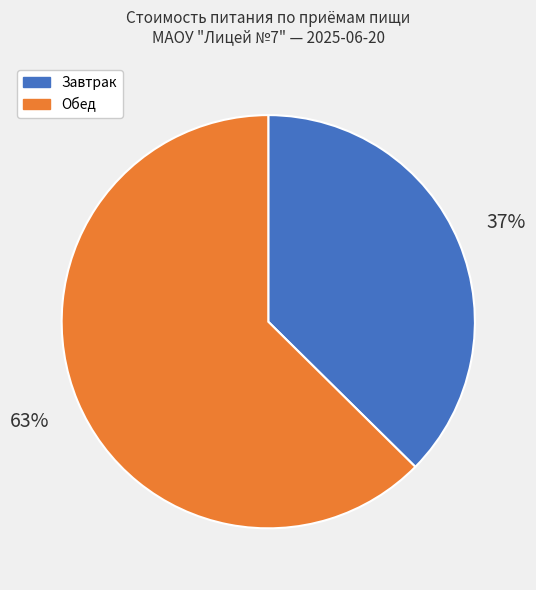

Is the sum of Завтрак and Обед greater than half?

Yes